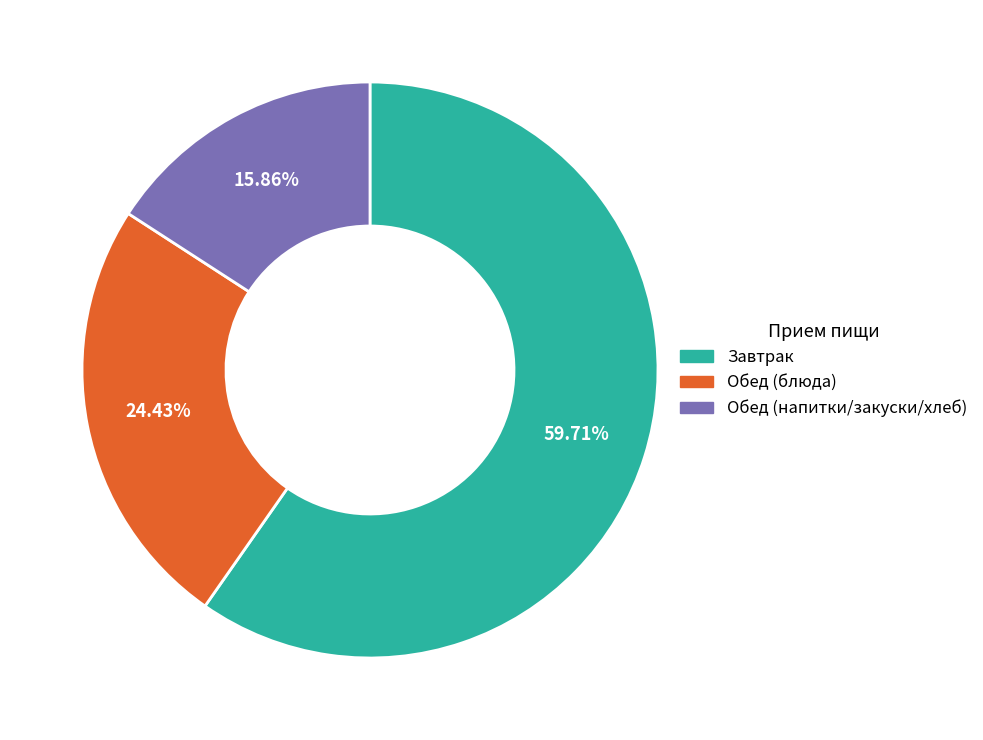

Does any single category account for the majority?

Yes